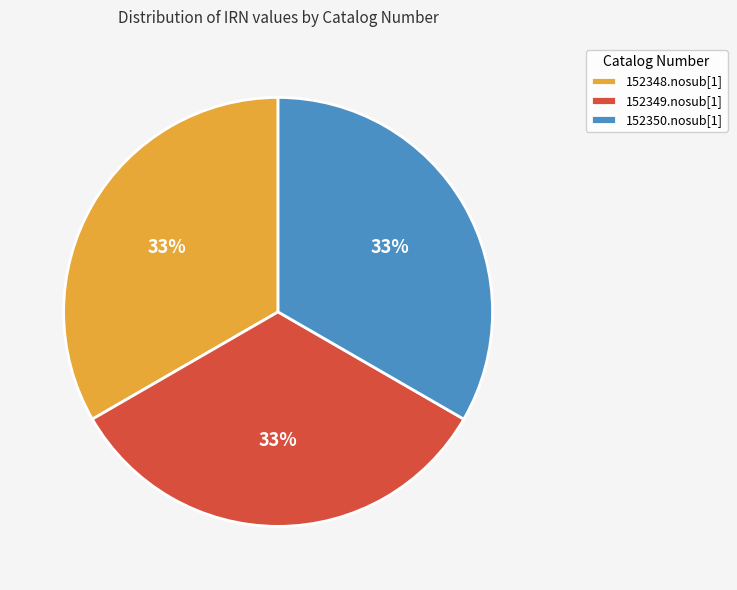

What is the ratio of the value at 152348.nosub[1] to the value at 152349.nosub[1]?

1.0